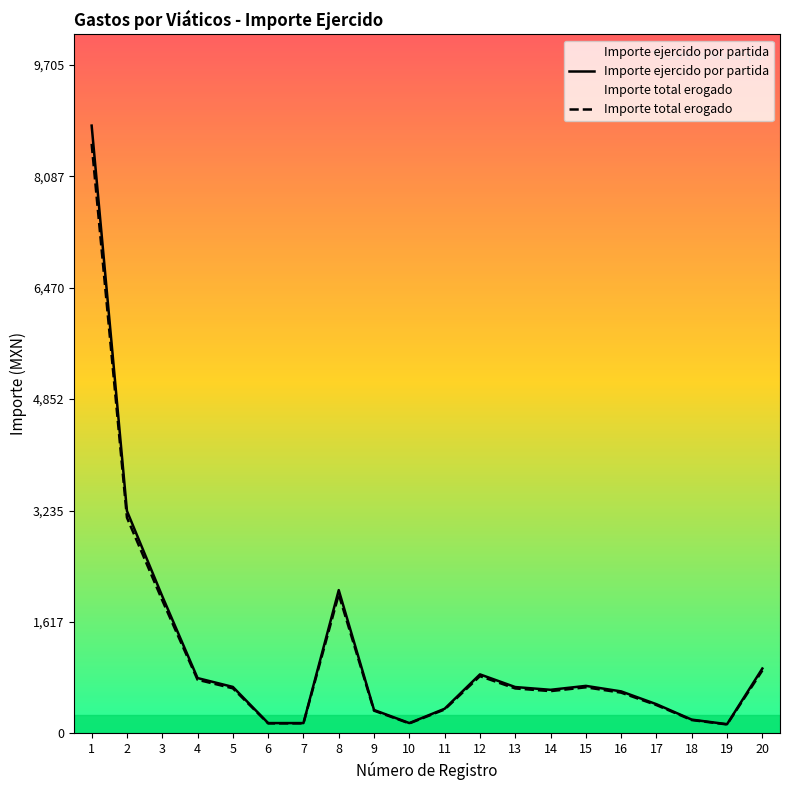

What is the value of the Importe total erogado point at the 17th from the left?

411.3